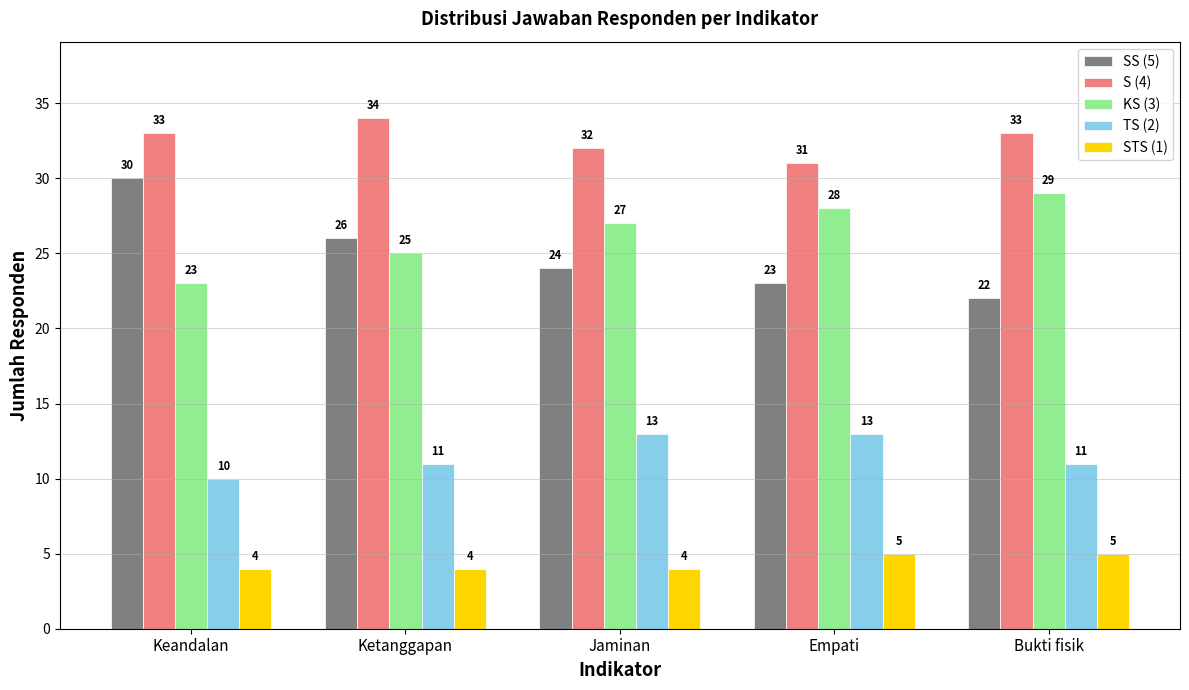

Is the value of SS (5) at Ketanggapan greater than the value of STS (1) at Empati?

Yes